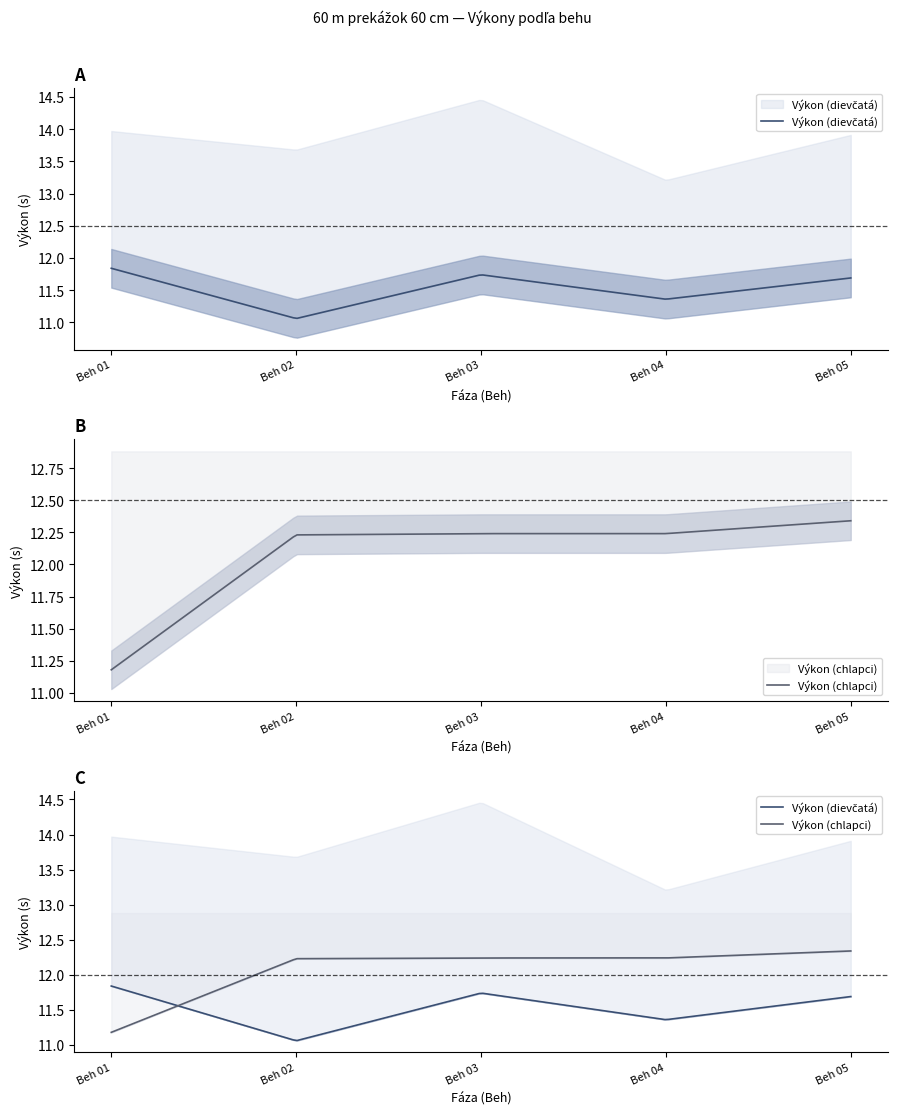

How many series are shown in this chart?

2